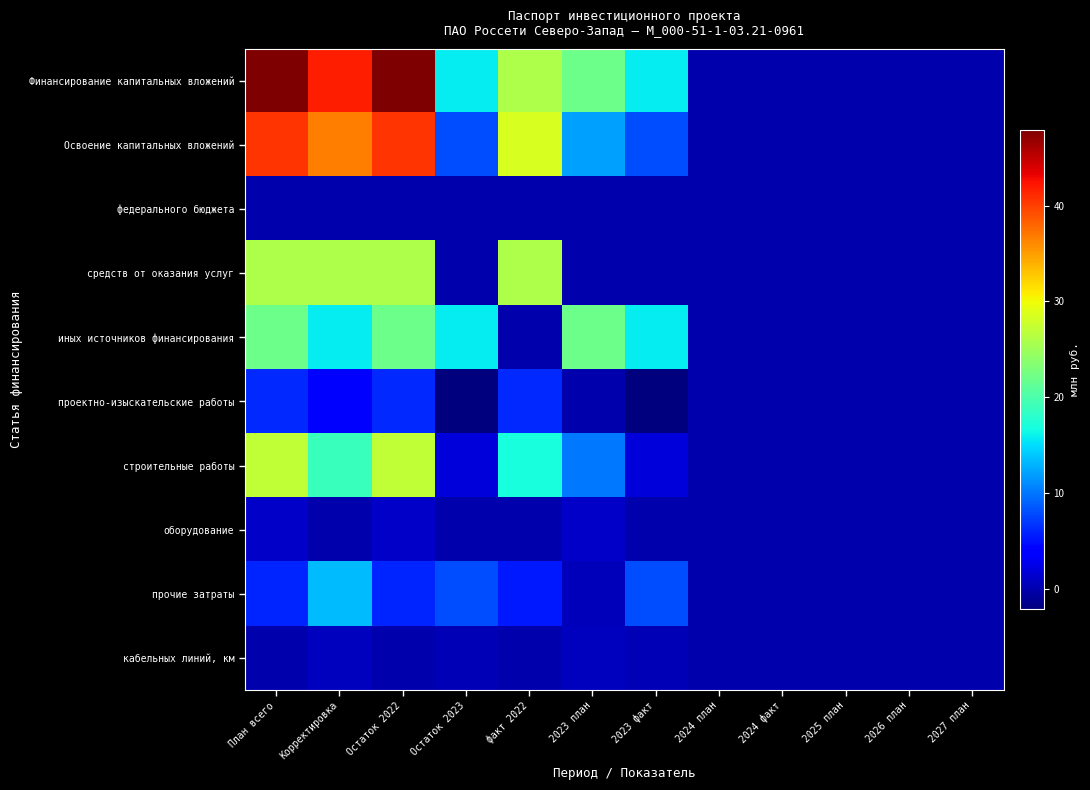

At how many categories does at least one series exceed 29?

3